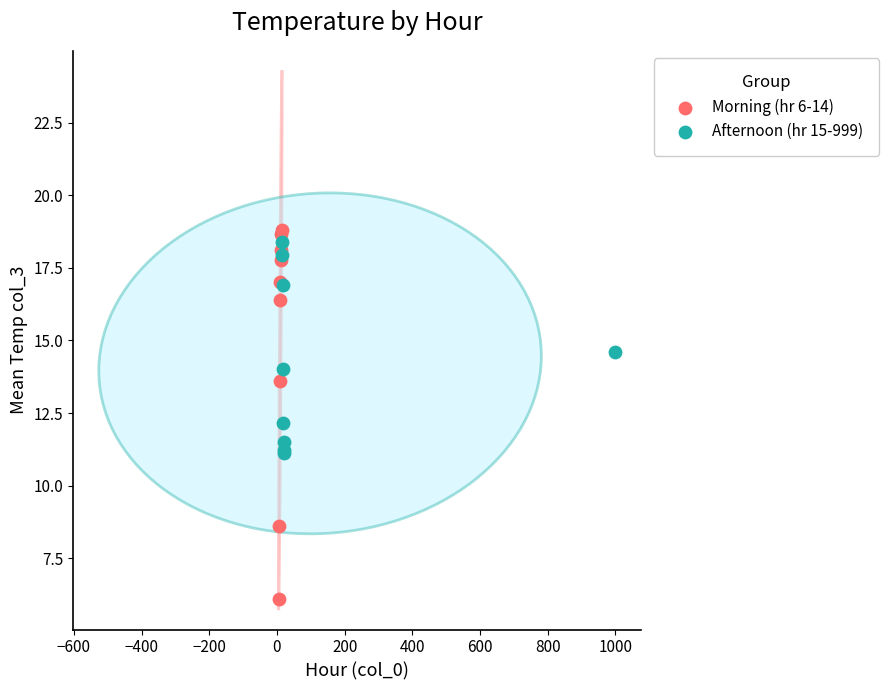

Which series has the largest Y range (max minus min)?

Morning (hr 6-14)